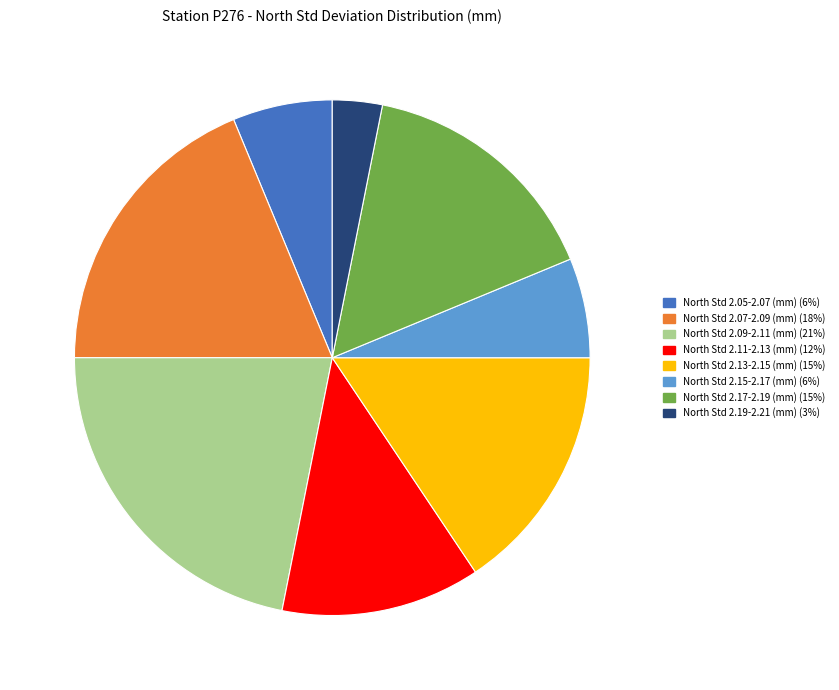

Count the number of slices in the pie.

8